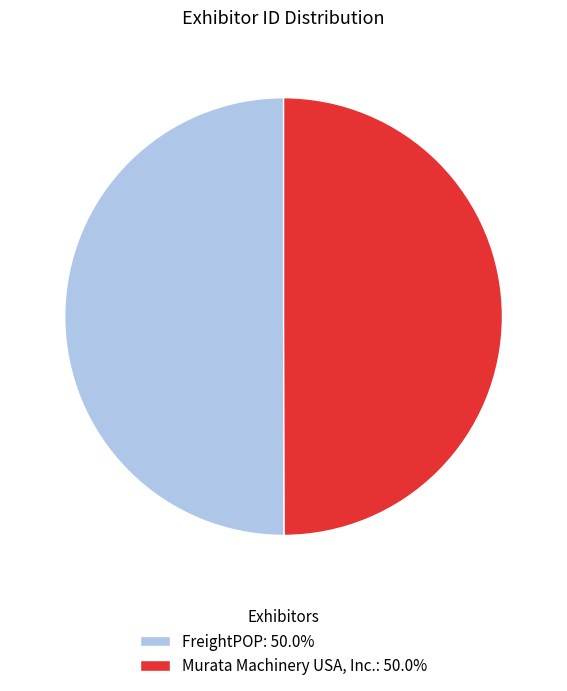

The Murata Machinery USA, Inc. slice represents 50% of the pie. True or false?

True